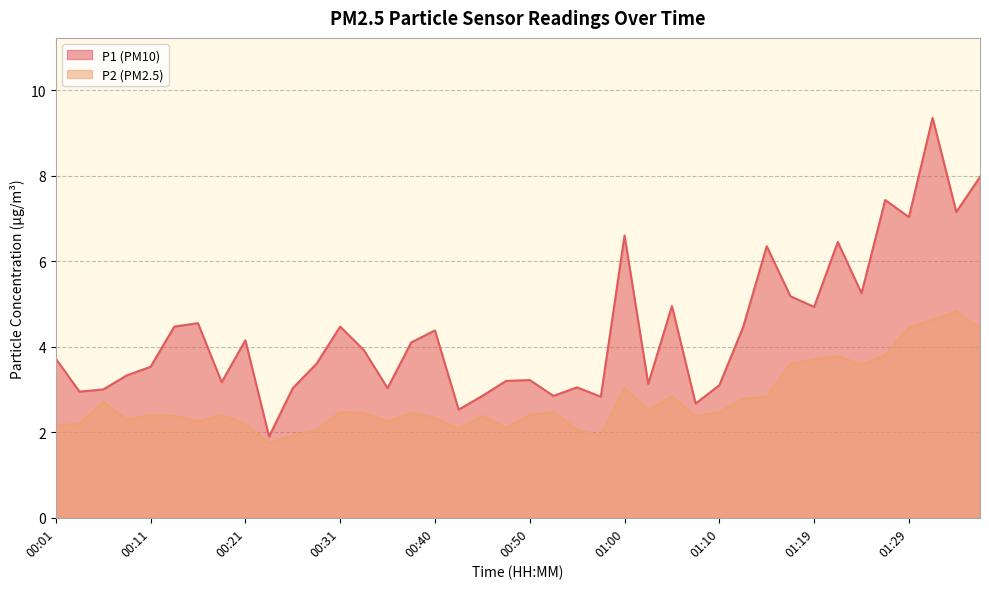

List the series in order of their overall mean, highest first.

P1 (PM10), P2 (PM2.5)